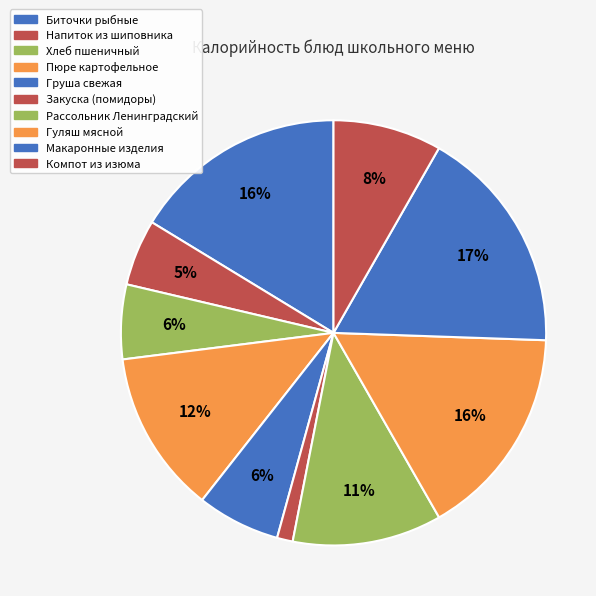

True or false: Рассольник Ленинградский accounts for 1% of the total.

False